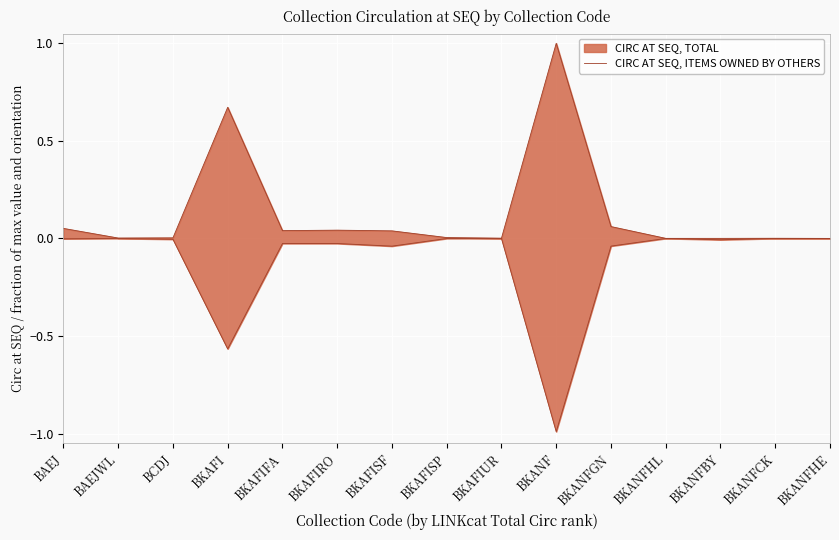

Reading left to right, transcribe all the data shown in this chart.

0.1	0.0	0.0	0.7	0.0	0.0	0.0	0.0	0.0	1.0	0.1	0.0	0.0	0.0	0.0